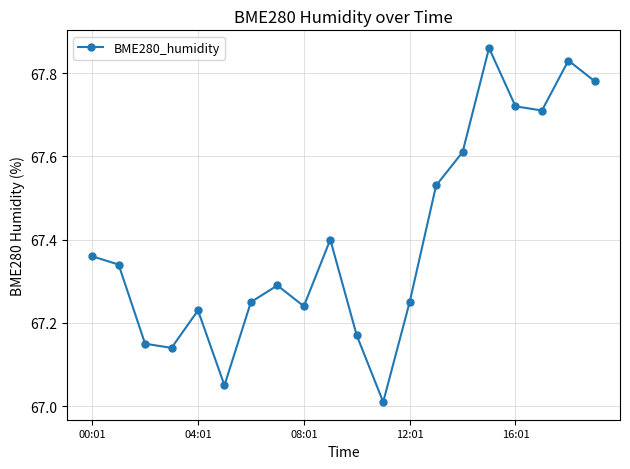

What is the difference between the maximum and second lowest values?

0.8